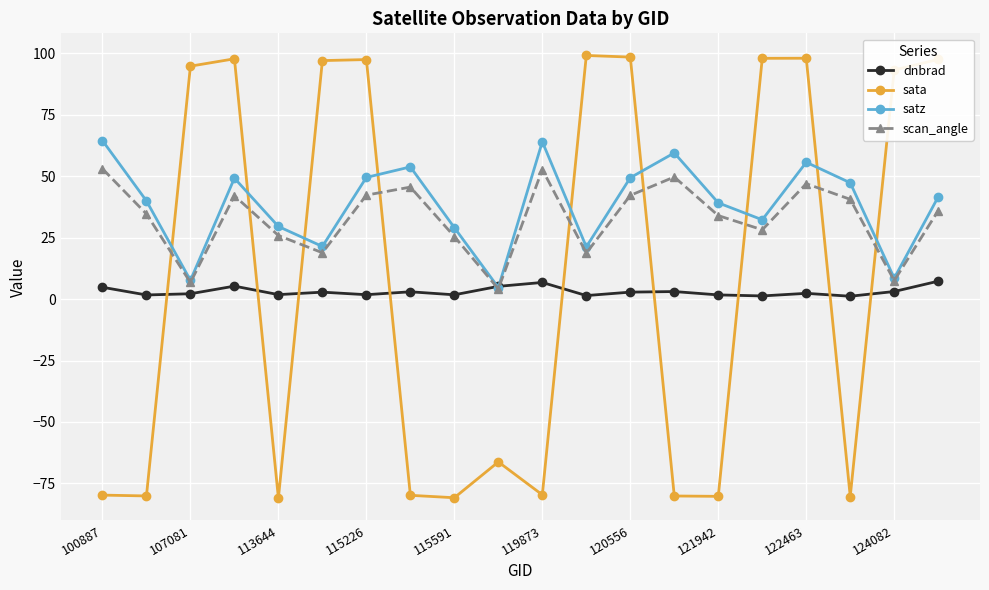

What are all the series names shown in the legend?

dnbrad, sata, satz, scan_angle